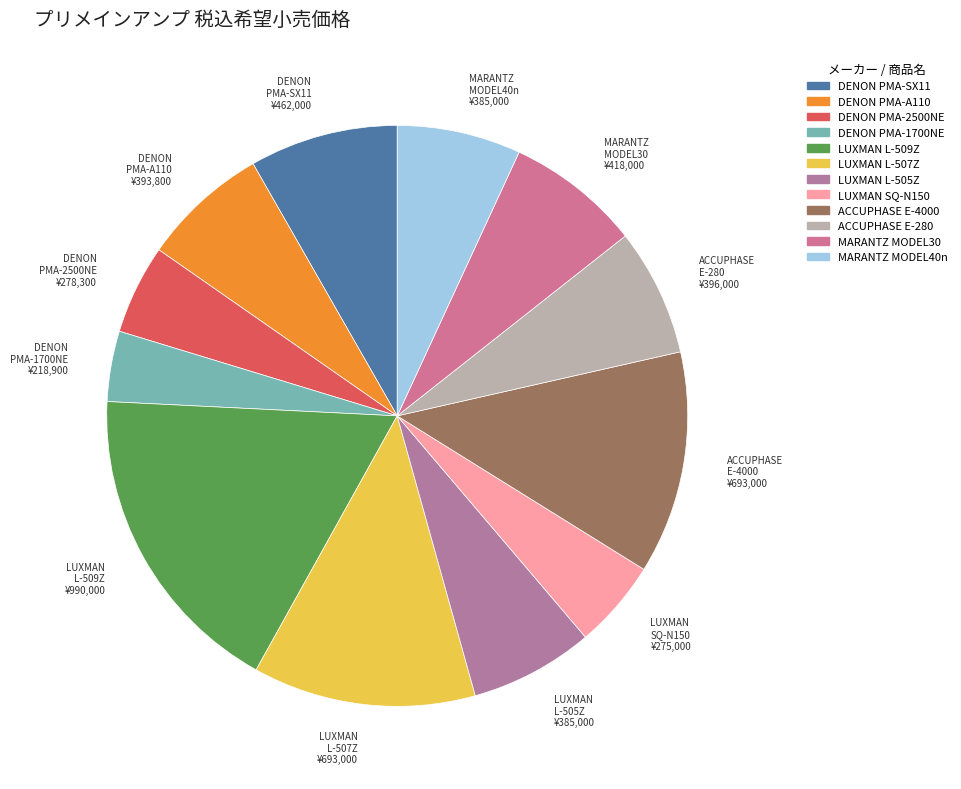

Between DENON PMA-A110 and LUXMAN L-507Z, which is larger?

LUXMAN L-507Z